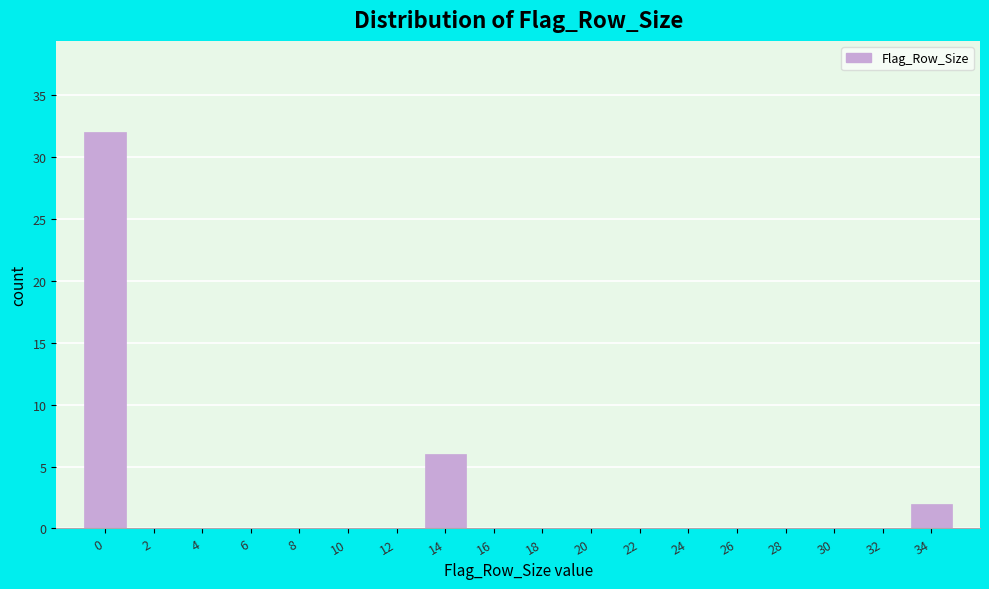

Reading left to right, extract all data points from this chart.

0=32	2=0	4=0	6=0	8=0	10=0	12=0	14=6	16=0	18=0	20=0	22=0	24=0	26=0	28=0	30=0	32=0	34=2